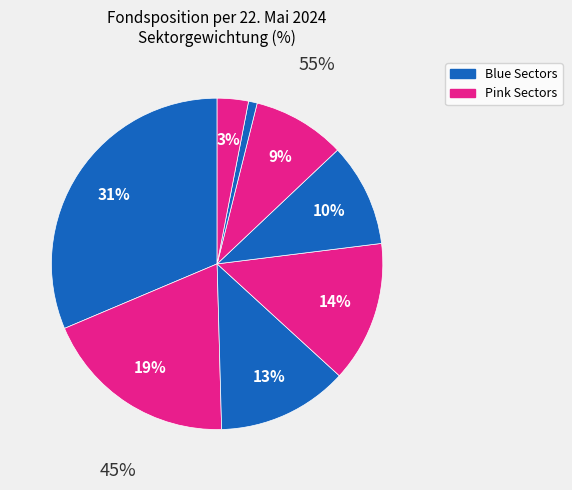

How many segments does this pie chart have?

8